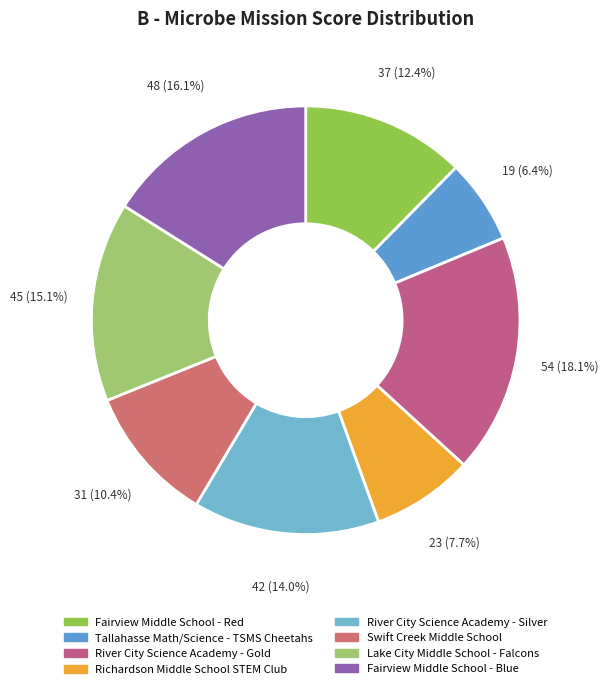

Which category has the biggest portion of the pie?

River City Science Academy - Gold